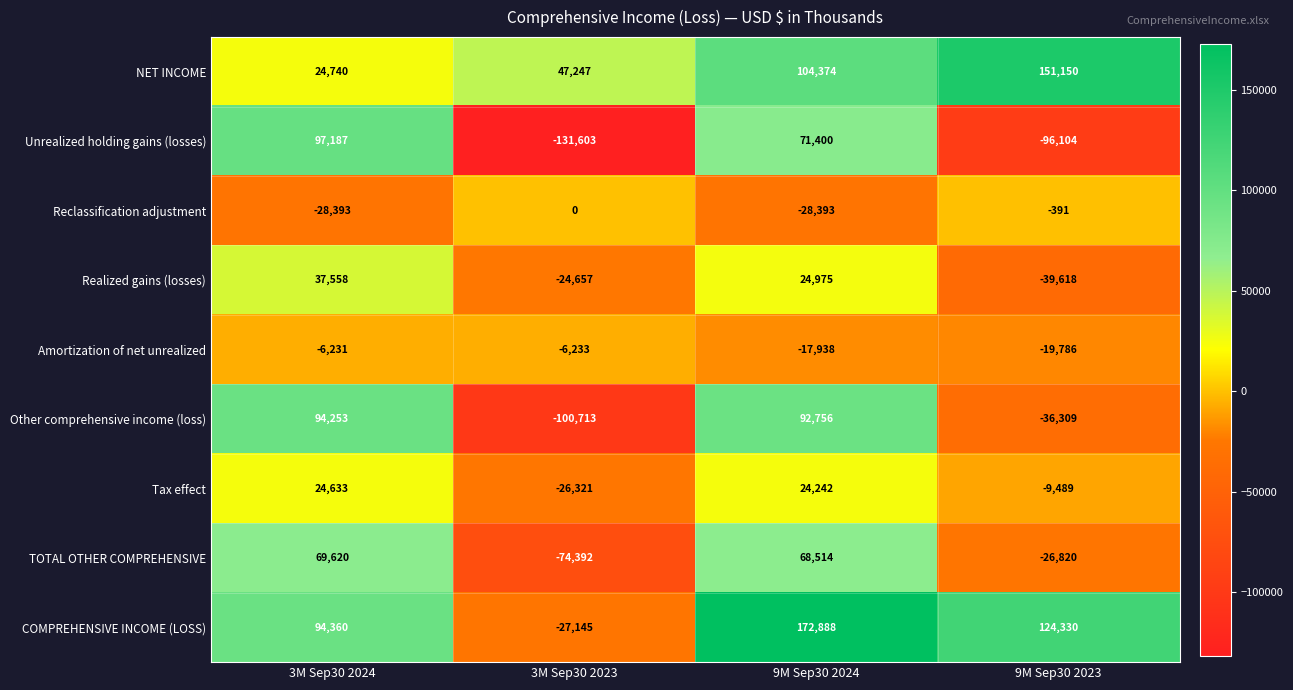

Where is Unrealized holding gains (losses) nearest to the value -17208?

9M Sep30 2023